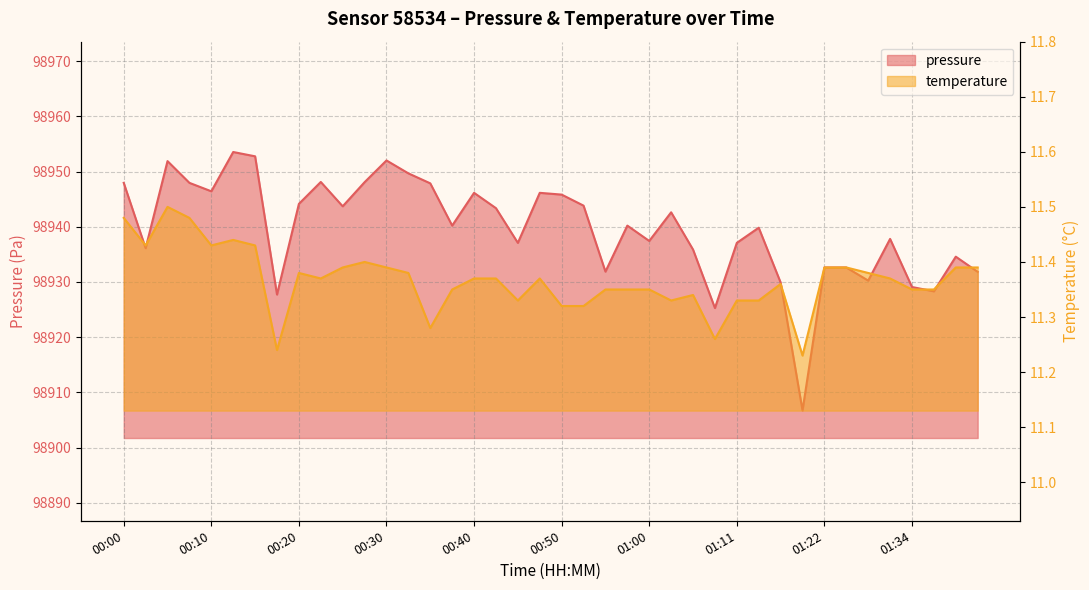

Which has a higher value, 00:42 or 00:30?

00:30